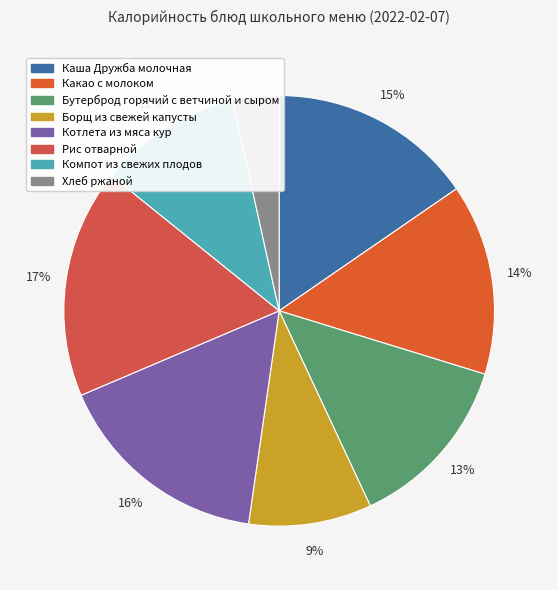

Is there a majority slice in this chart?

No